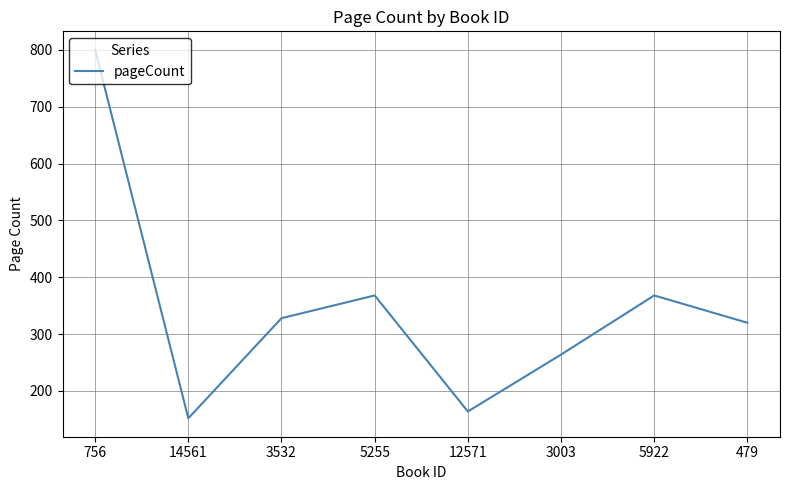

How many interior local peaks (higher than both neighbors) does the data have?

2